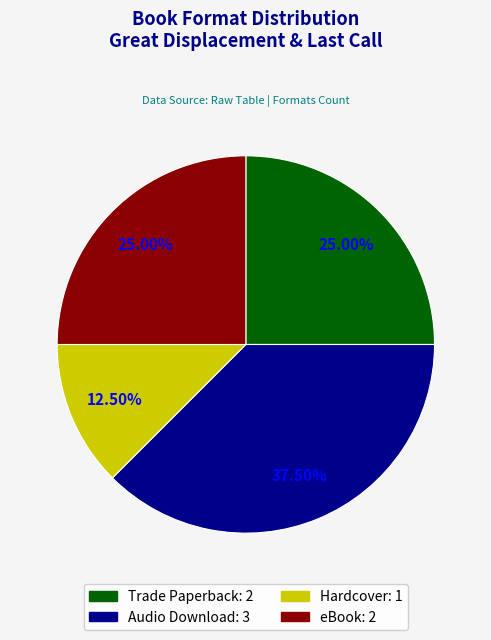

Is there a majority slice in this chart?

No